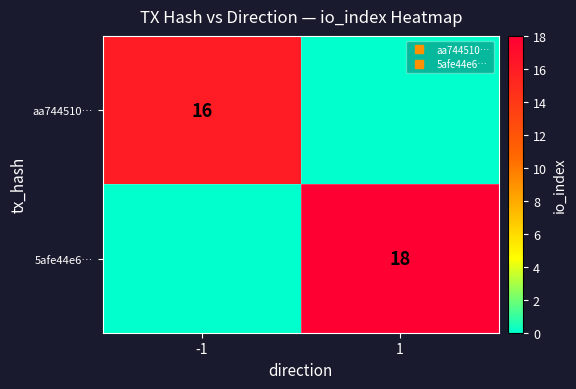

At which label does 5afe44e6… reach its peak?

1